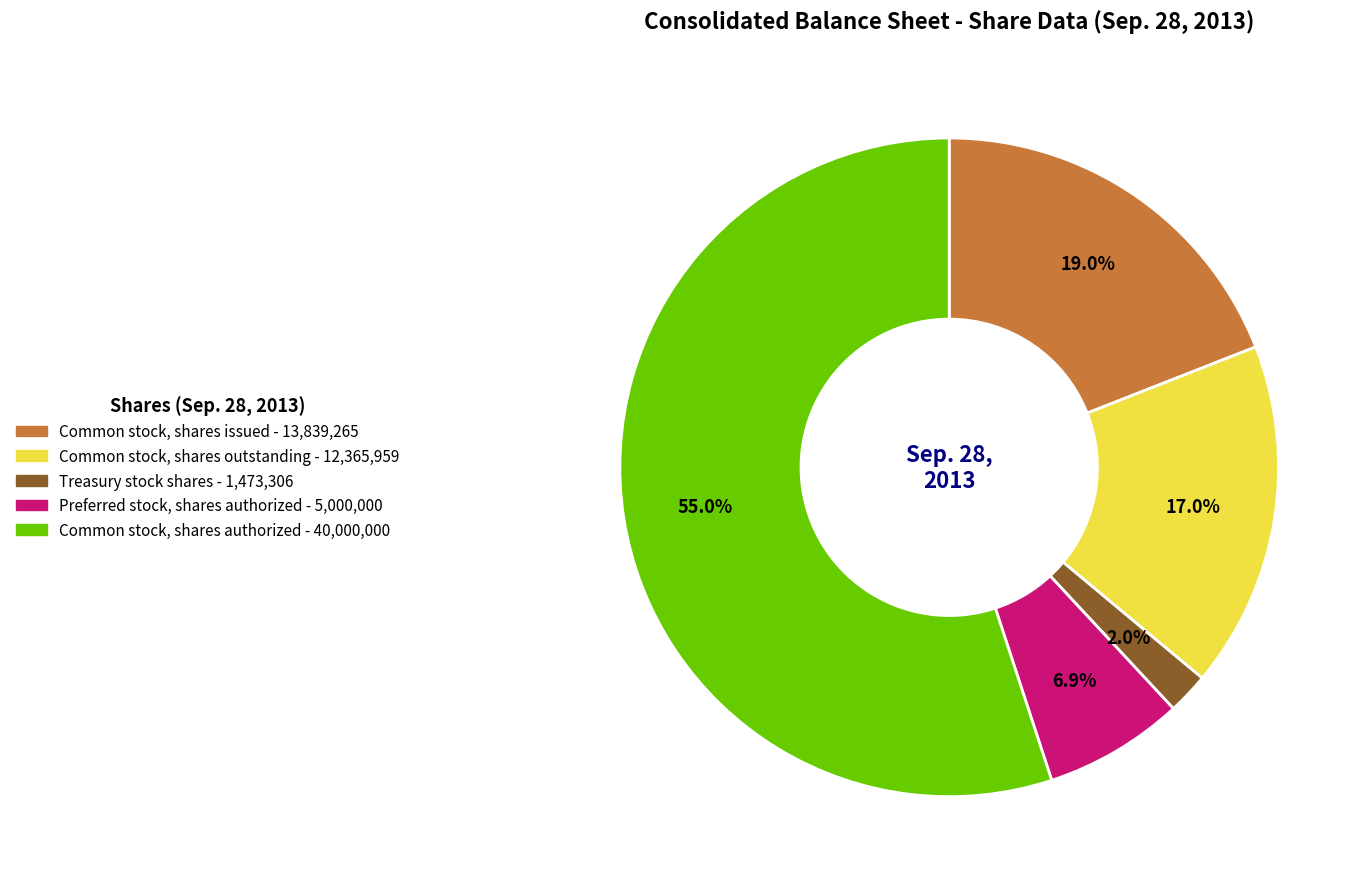

To the nearest percent, what percentage of the pie is Preferred stock, shares authorized?

7%